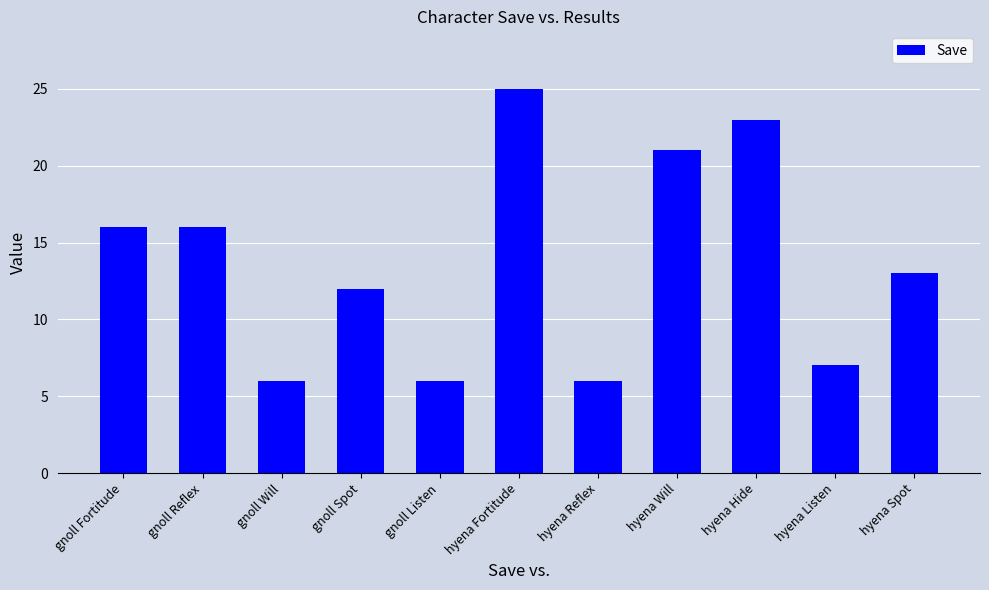

Between gnoll Listen and hyena Listen, which is larger?

hyena Listen